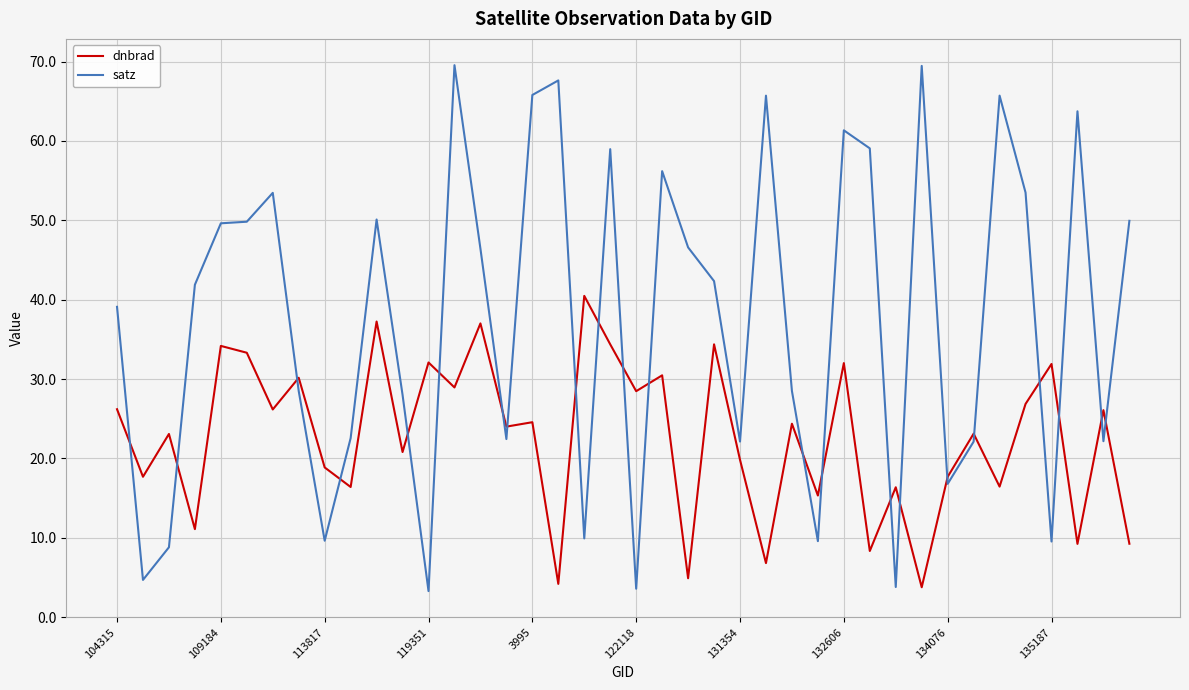

Rank the series by their average value, from lowest to highest.

dnbrad, satz